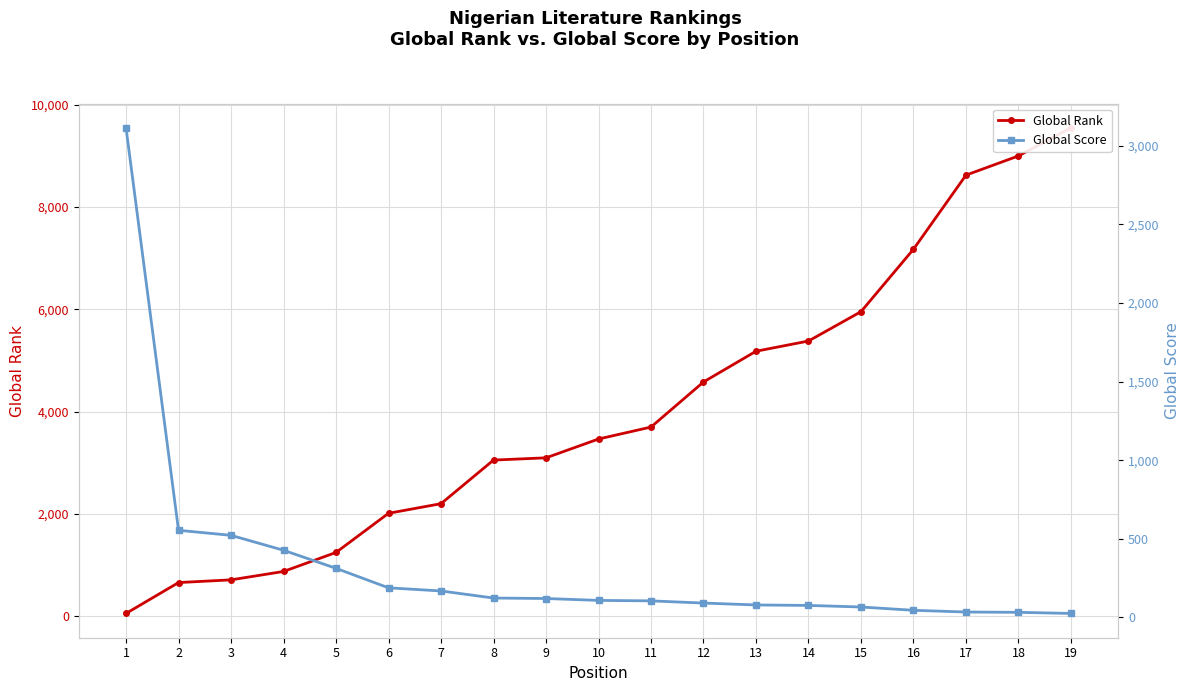

At how many categories does at least one series exceed 2018?

14